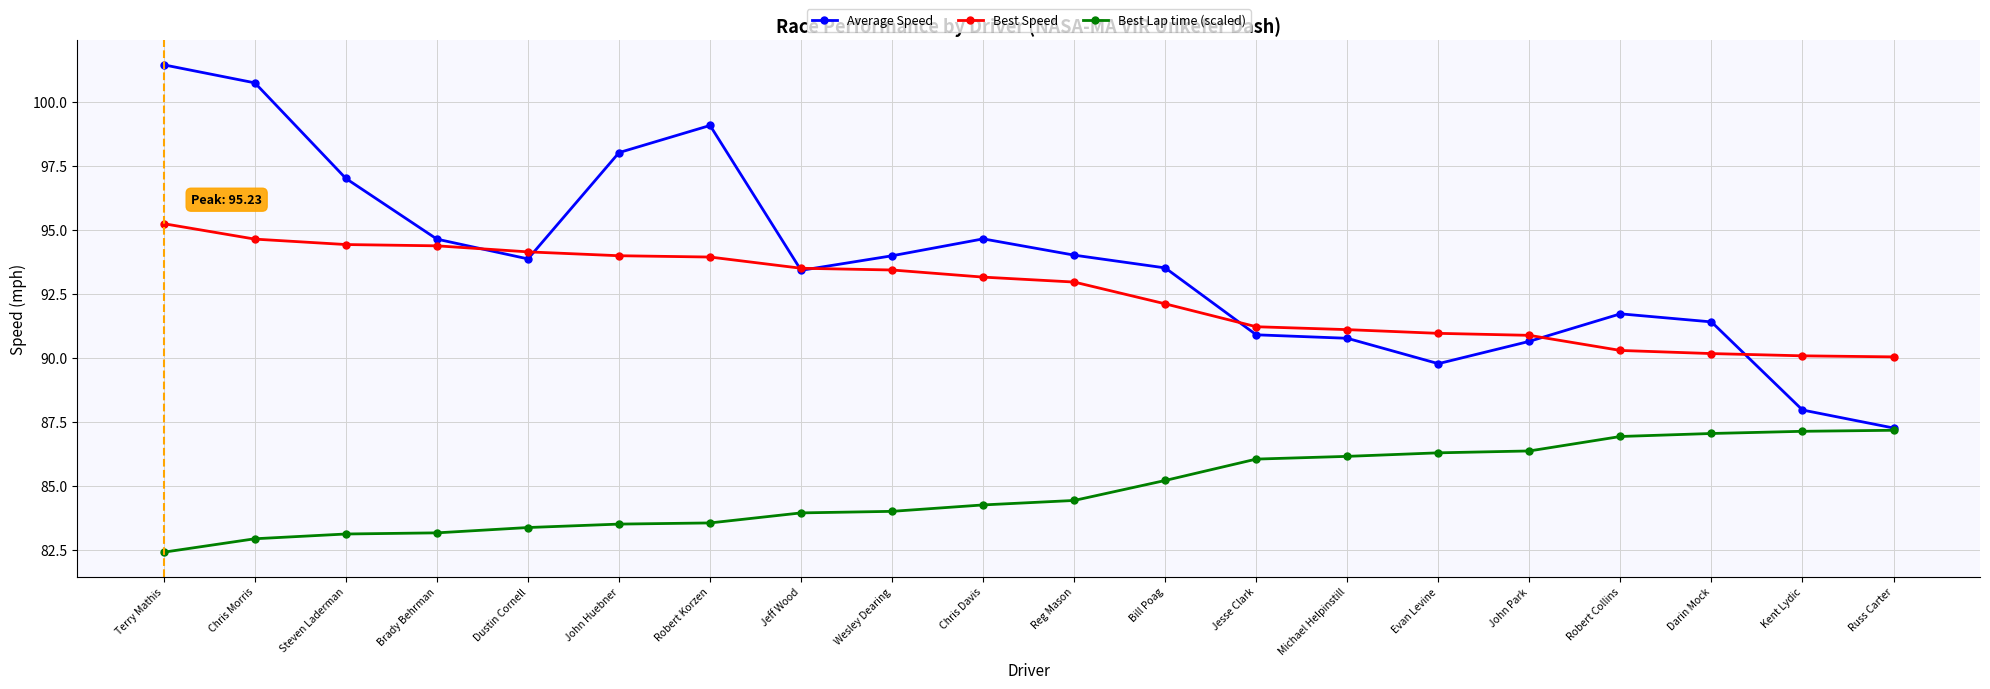

What is the value of the Best Lap time (scaled) point at the 2nd from the left?

82.9